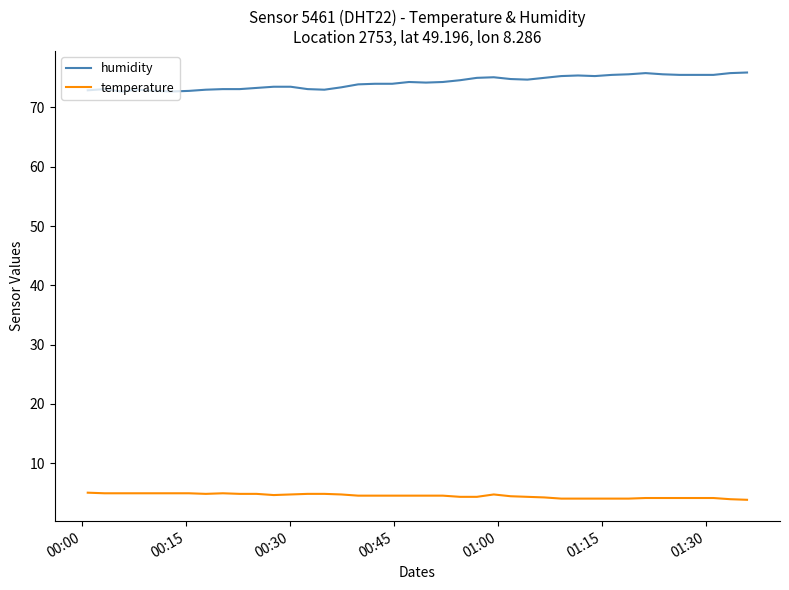

Which series has the largest total across all categories?

humidity